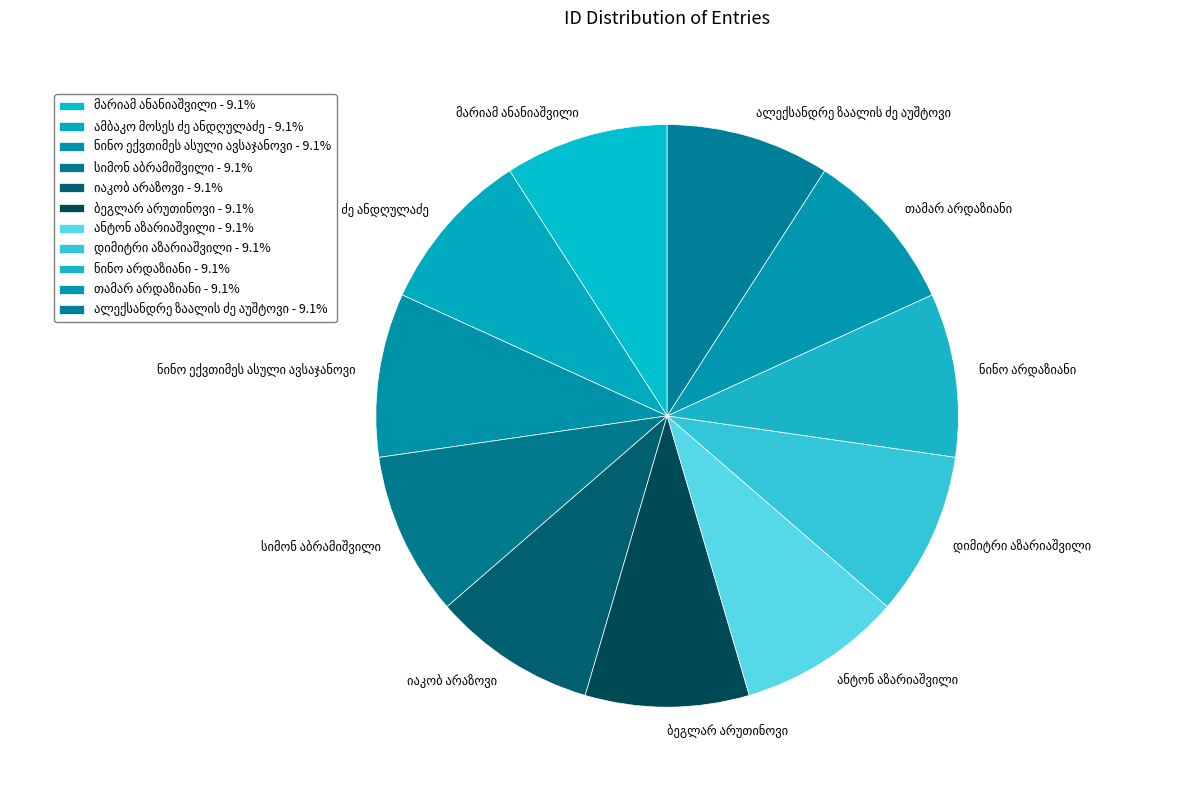

Is there a majority slice in this chart?

No